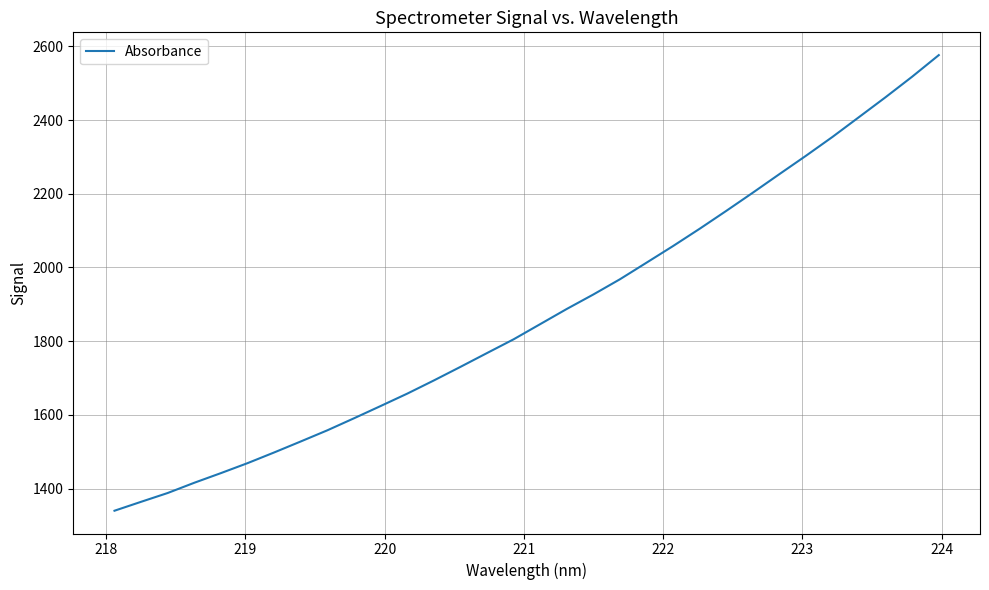

What is the maximum value shown in the chart?

2576.3